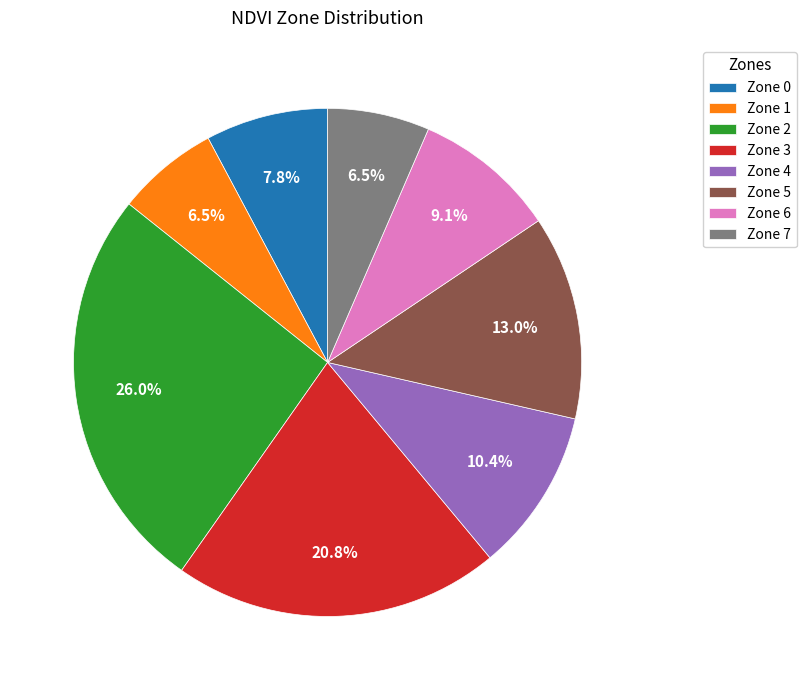

To the nearest percent, what is the difference between the largest and smallest slice percentages?

19%